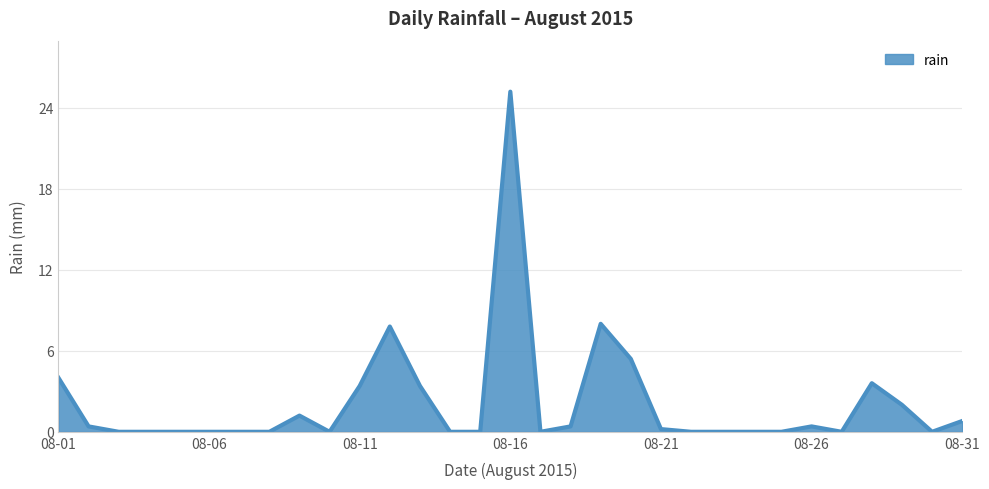

What is the maximum value shown in the chart?

25.2